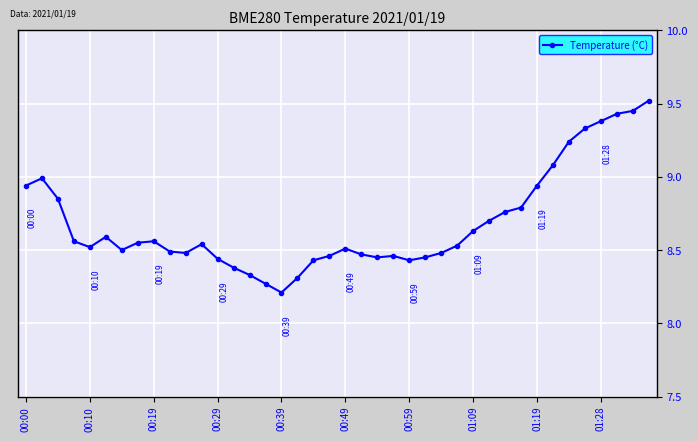

What is the difference between the maximum and minimum values?

1.3